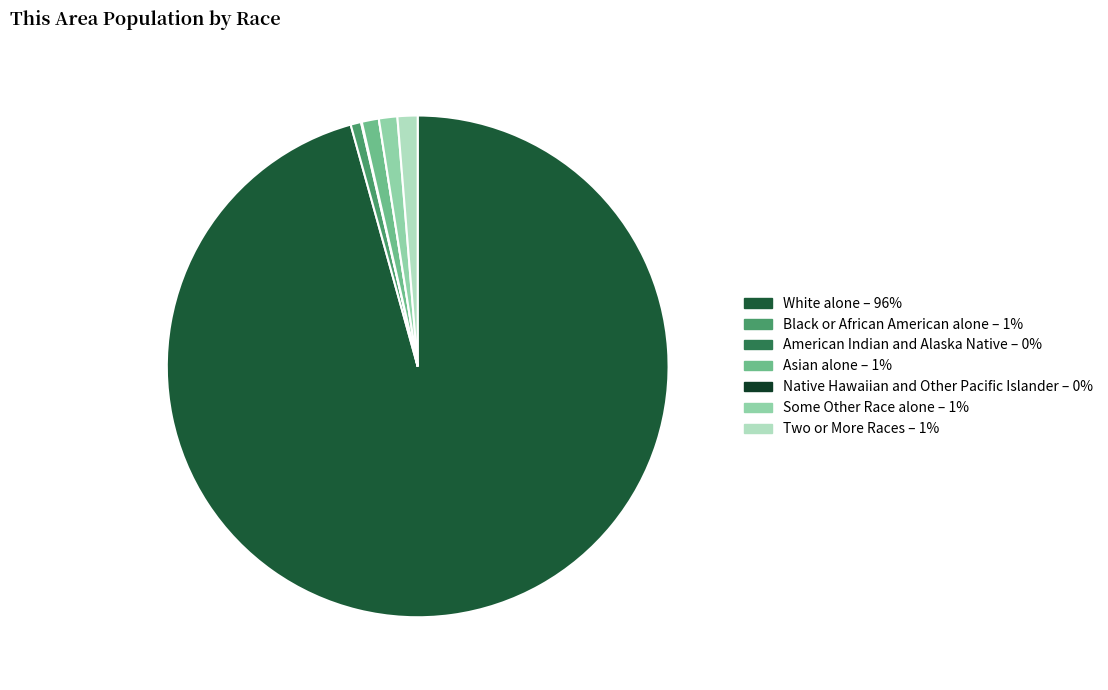

Which has a higher value, American Indian and Alaska Native or Asian alone?

Asian alone